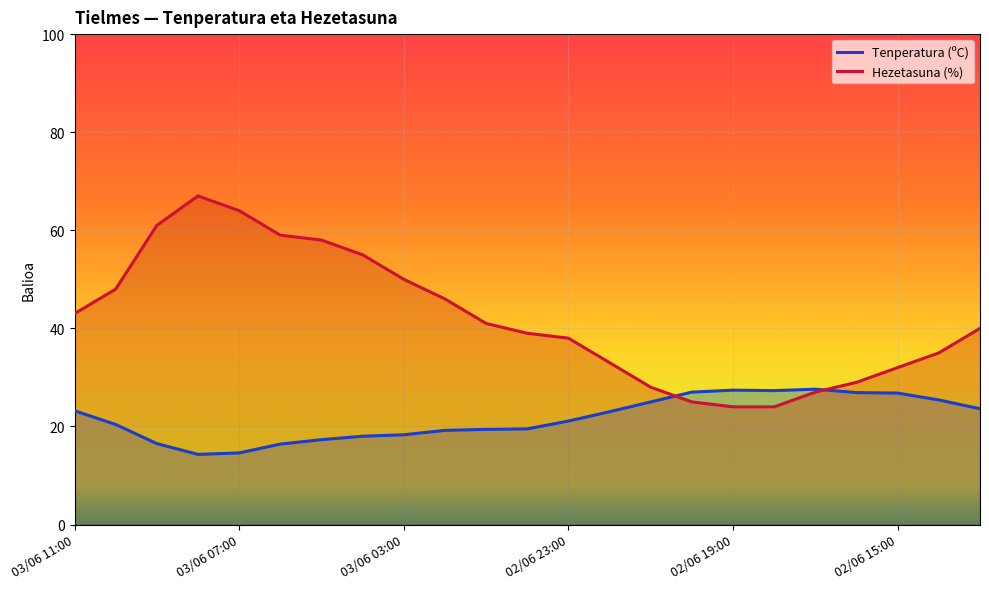

What is the difference between the highest and lowest values at 02/06 19:00?

3.4